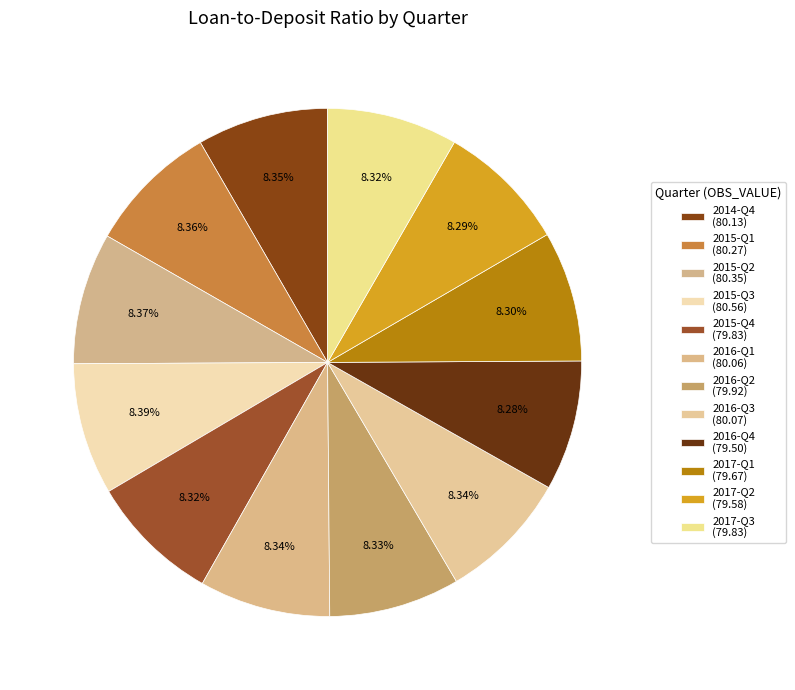

What is the smallest slice in the pie chart?

2016-Q4